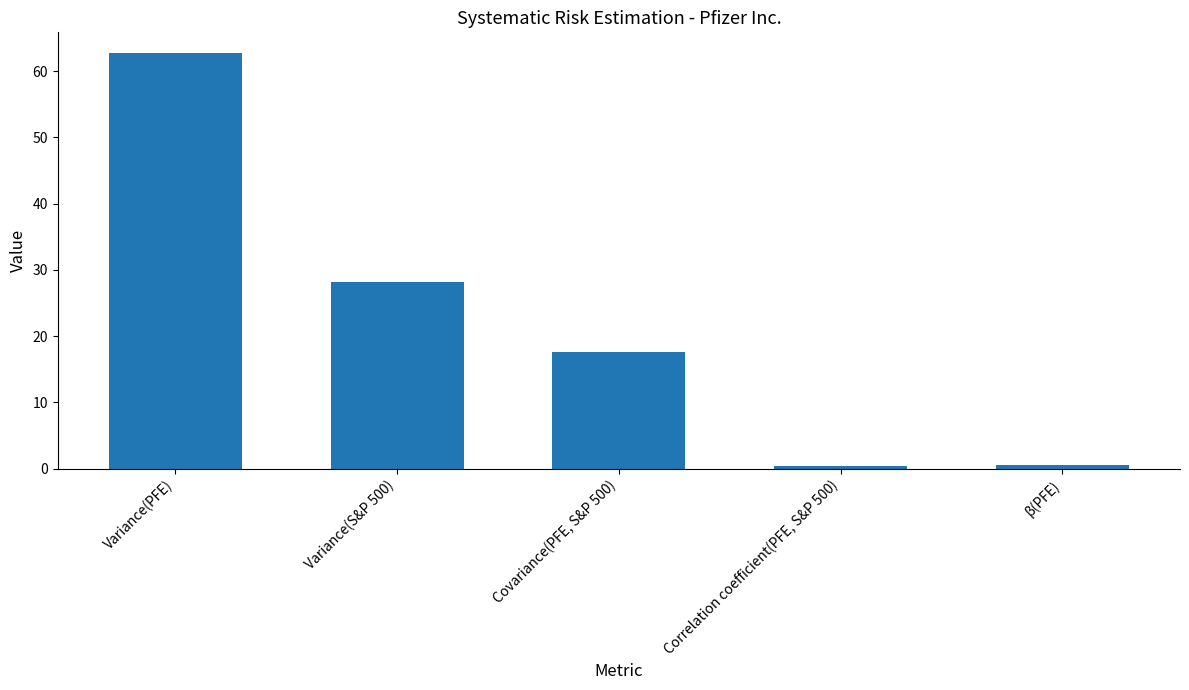

How many data points are above 17?

3